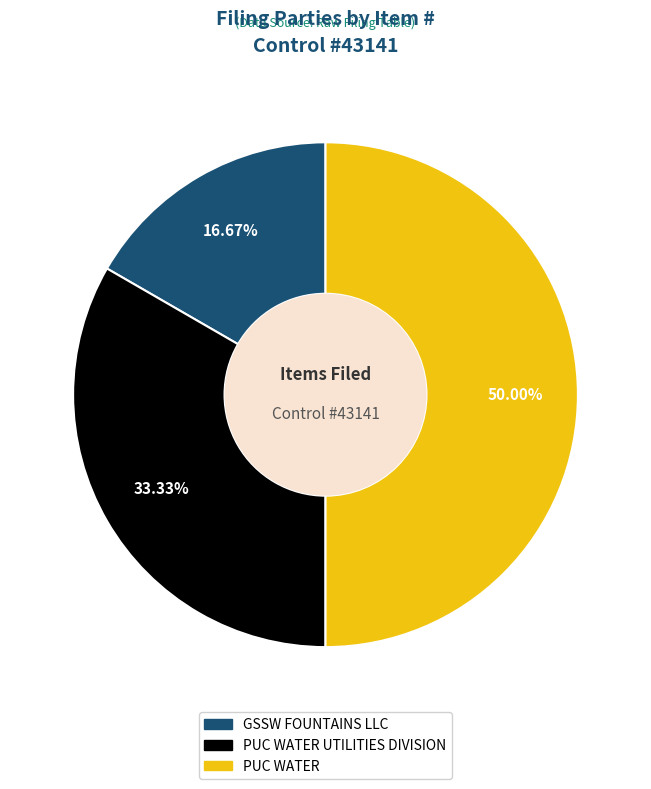

Is there any slice that represents more than half of the pie?

No